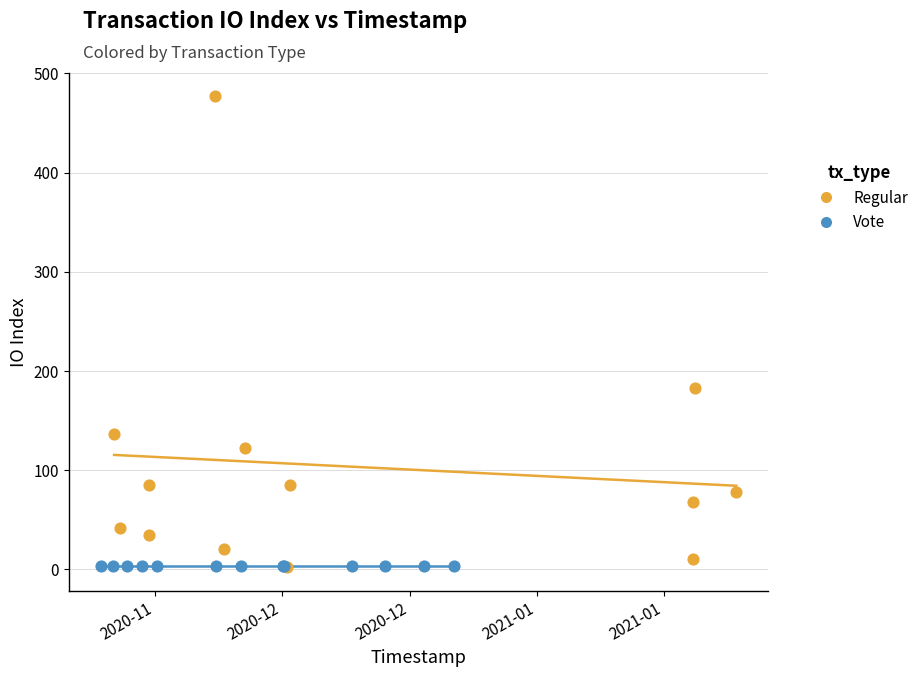

Which series contains the highest Y value?

Regular